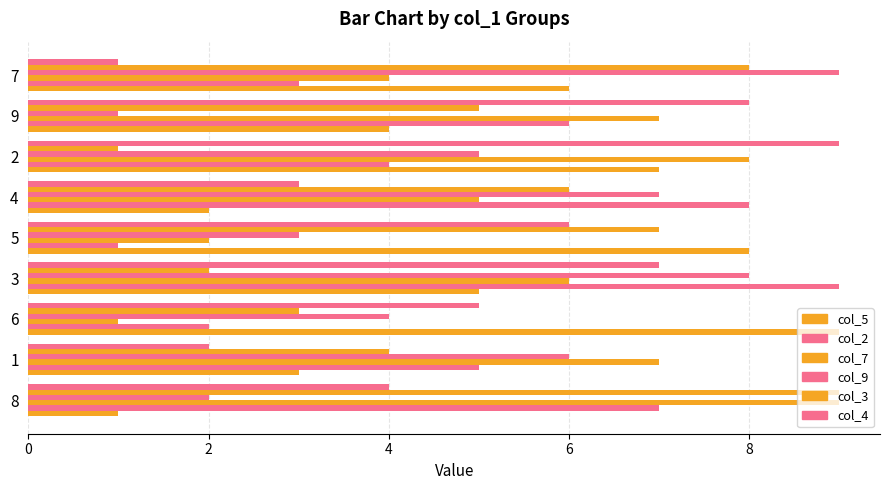

How many distinct data groups are displayed?

6